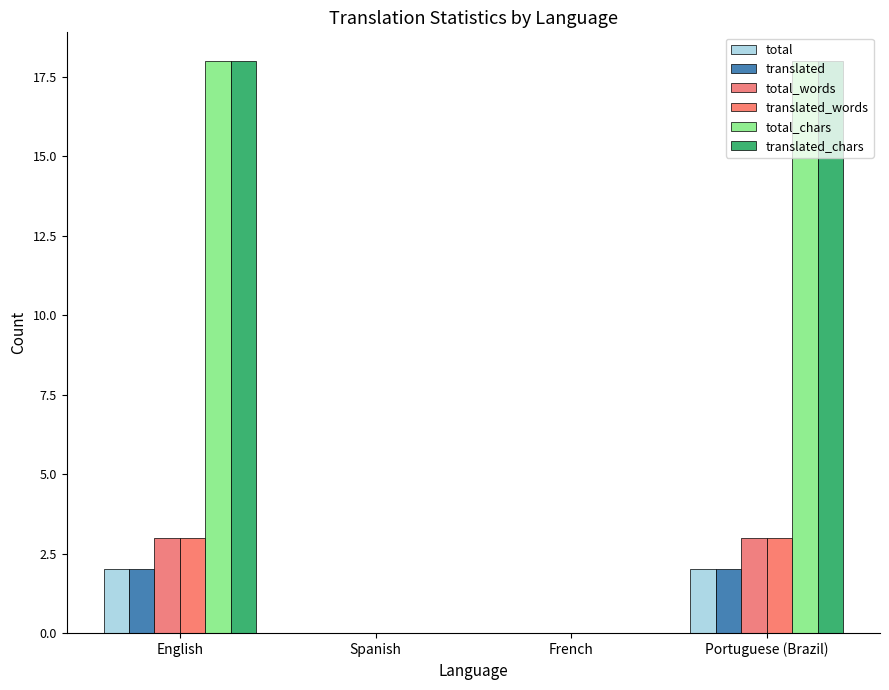

How many distinct data groups are displayed?

6